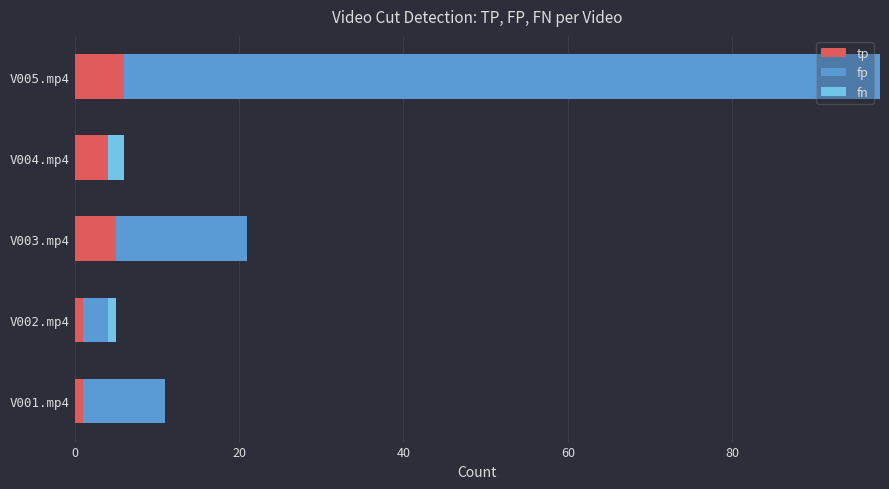

What are all the series names shown in the legend?

tp, fp, fn